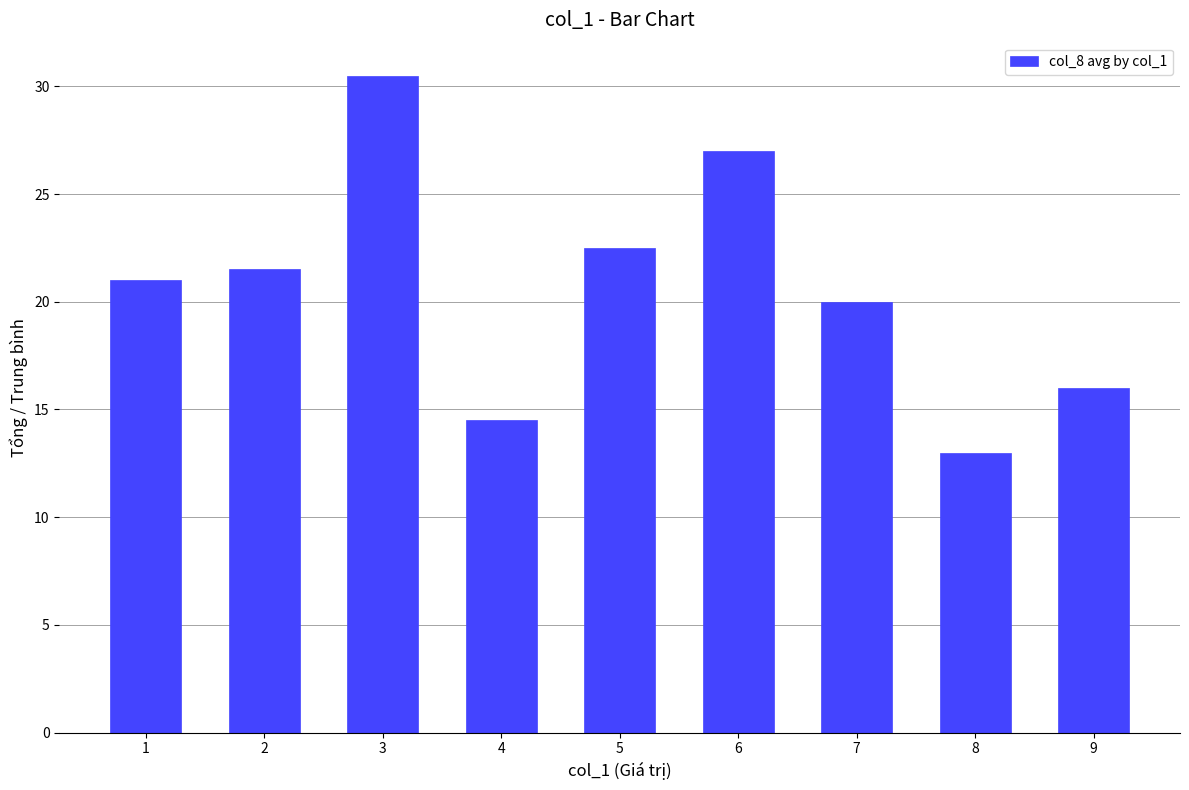

Reading left to right, extract all data points from this chart.

1=21.0	2=21.5	3=30.5	4=14.5	5=22.5	6=27.0	7=20.0	8=13.0	9=16.0